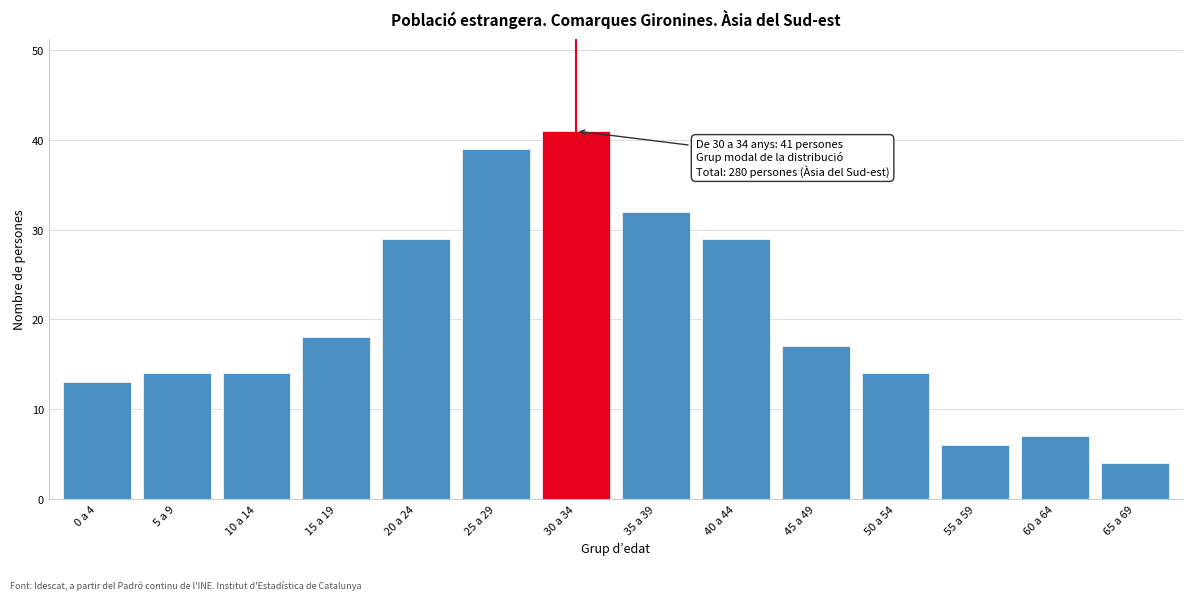

Reading right to left, what are all the values shown in this chart?

65 a 69=4	60 a 64=7	55 a 59=6	50 a 54=14	45 a 49=17	40 a 44=29	35 a 39=32	30 a 34=41	25 a 29=39	20 a 24=29	15 a 19=18	10 a 14=14	5 a 9=14	0 a 4=13